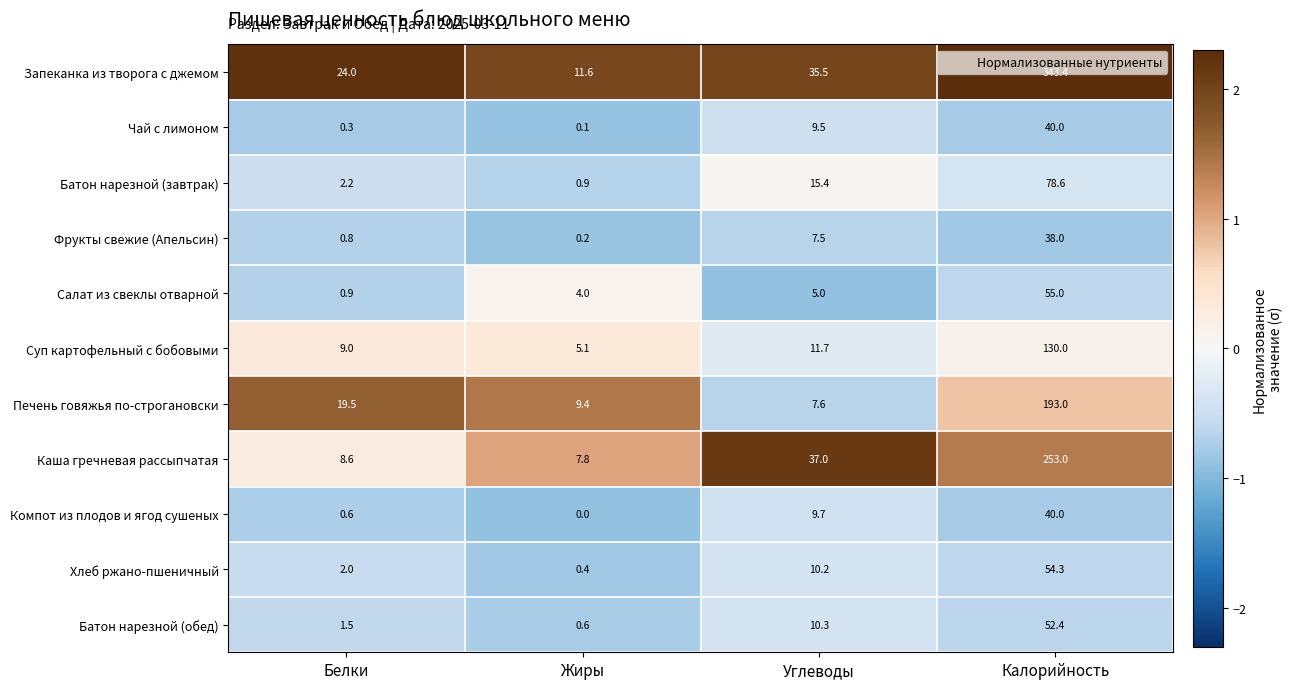

What is the sum of all Батон нарезной (обед) values?

64.8